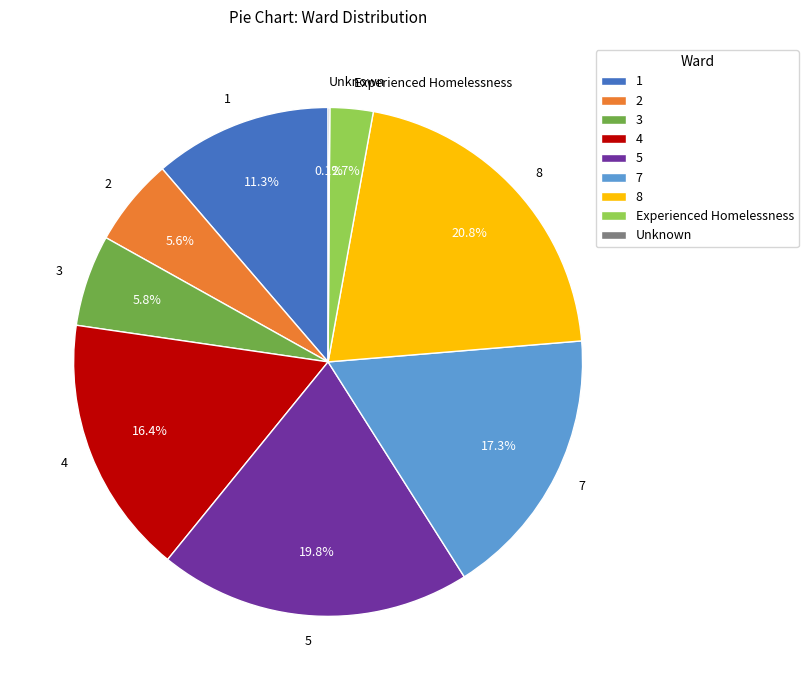

Which has a higher value, 1 or 5?

5